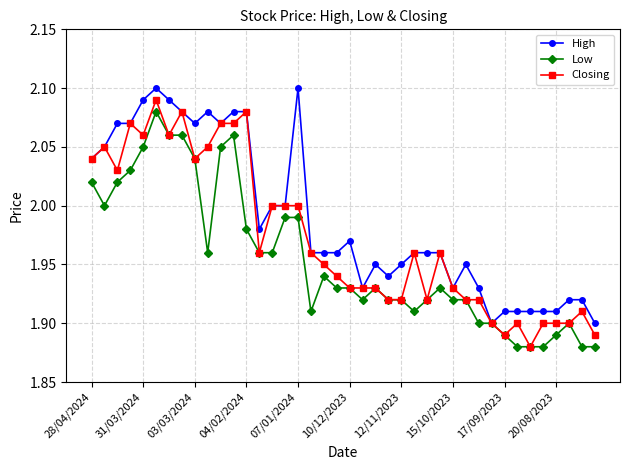

Is this an area chart (filled region under the line)?

No